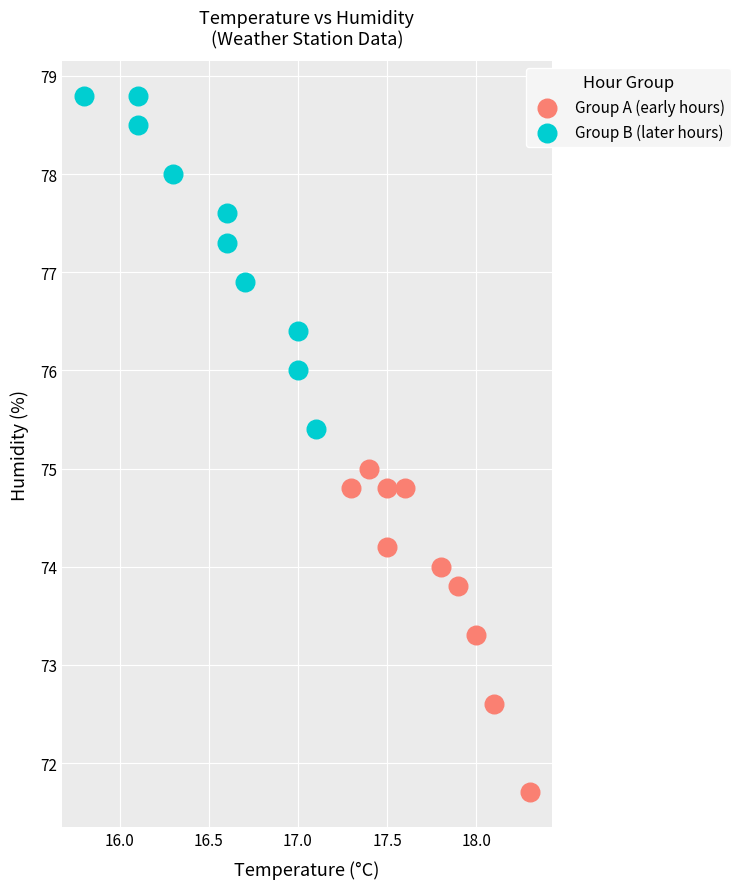

Which series has the largest Y range (max minus min)?

Group B (later hours)